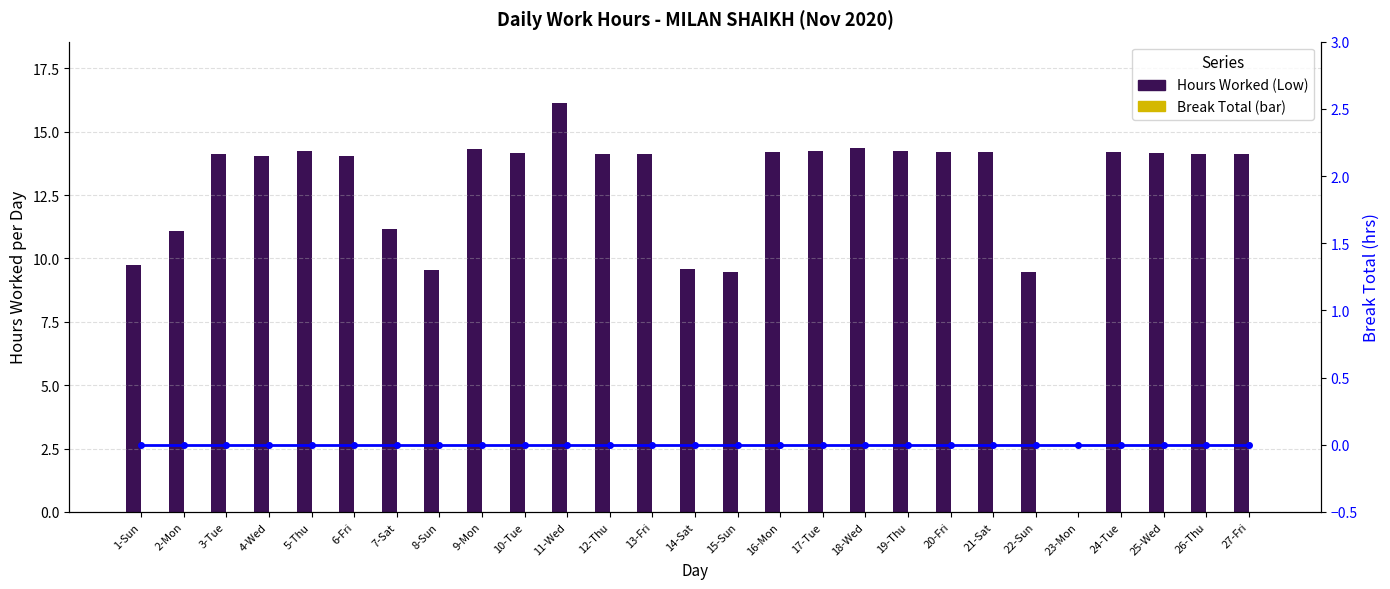

The value of Break Total at 22-Sun is 0.0. True or false?

True